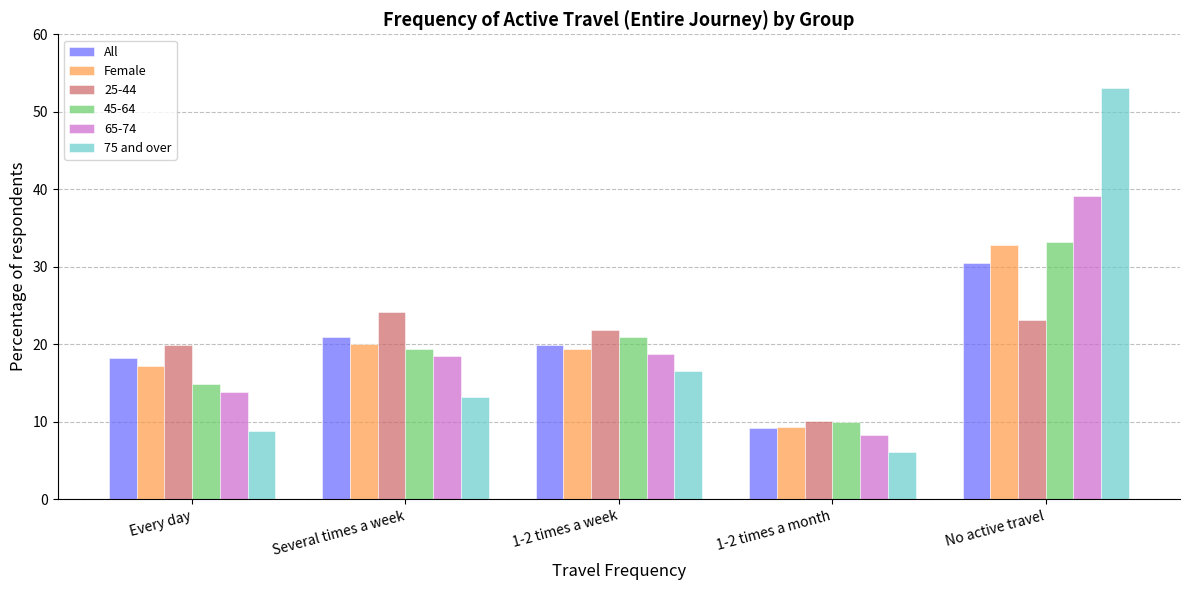

How many data points in All are above 19?

3